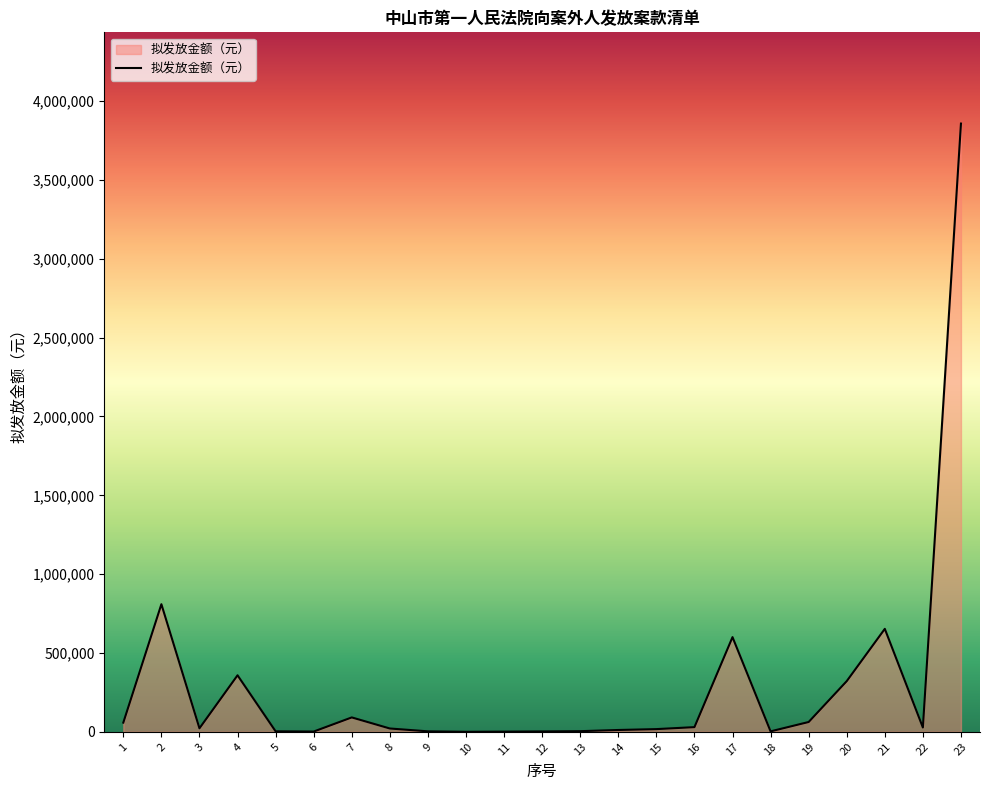

At which category does the data reach its first local peak?

2